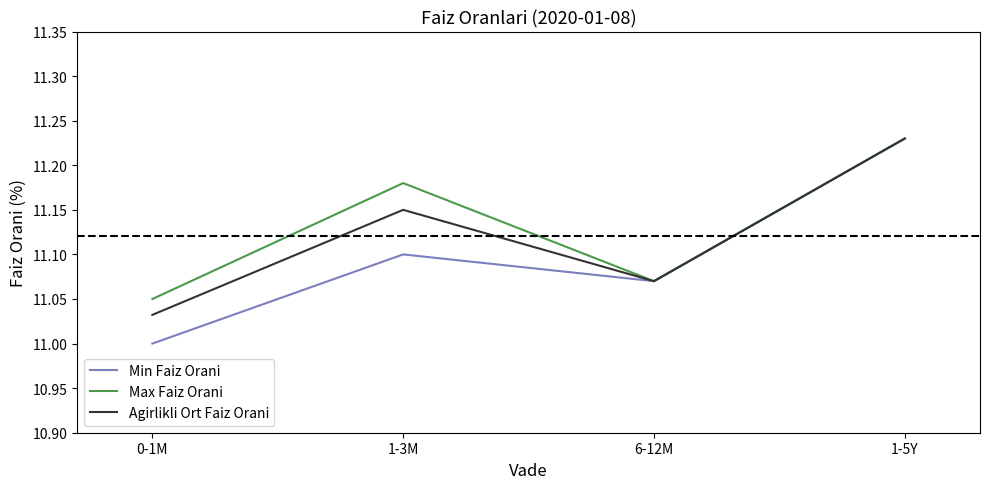

What is the difference between the Agirlikli Ort Faiz Orani values at 0-1M and 1-3M?

0.1